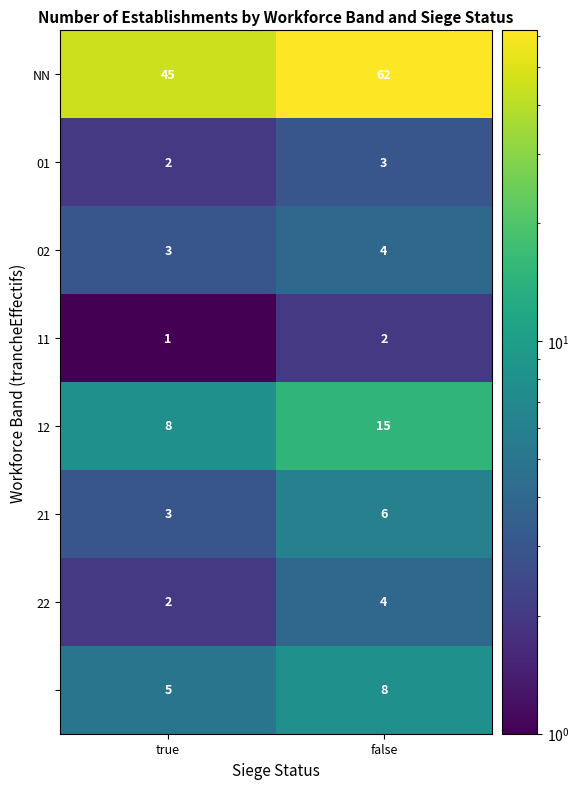

What is the spread (max minus min) of values at false?

60